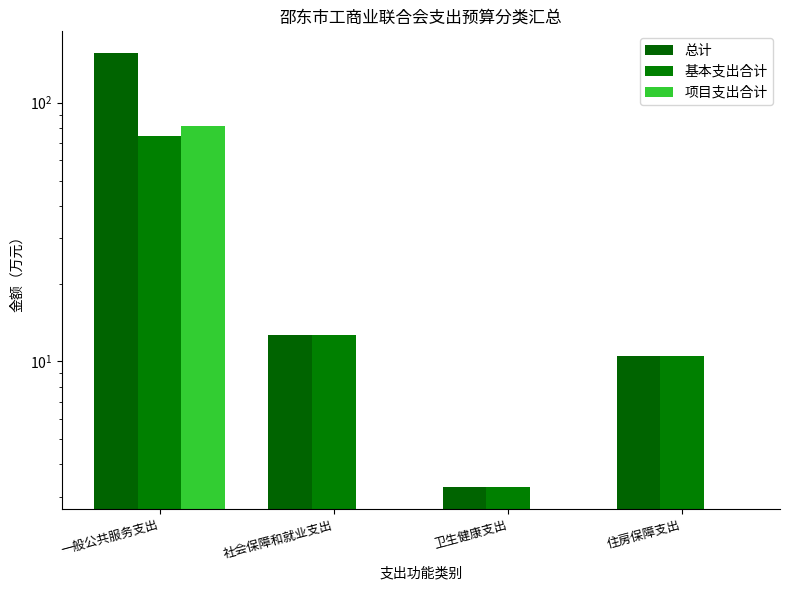

Is the value of 总计 at 社会保障和就业支出 greater than the value of 基本支出合计 at 社会保障和就业支出?

No